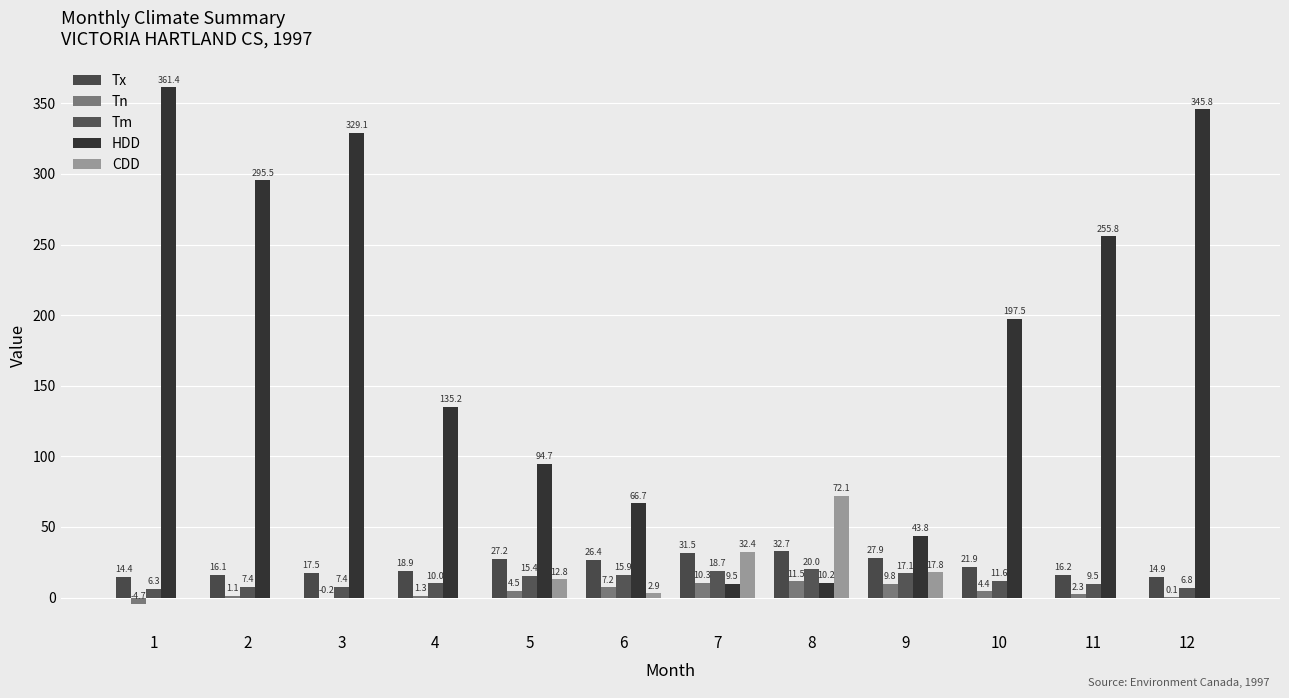

How many categories are shown in the chart?

12